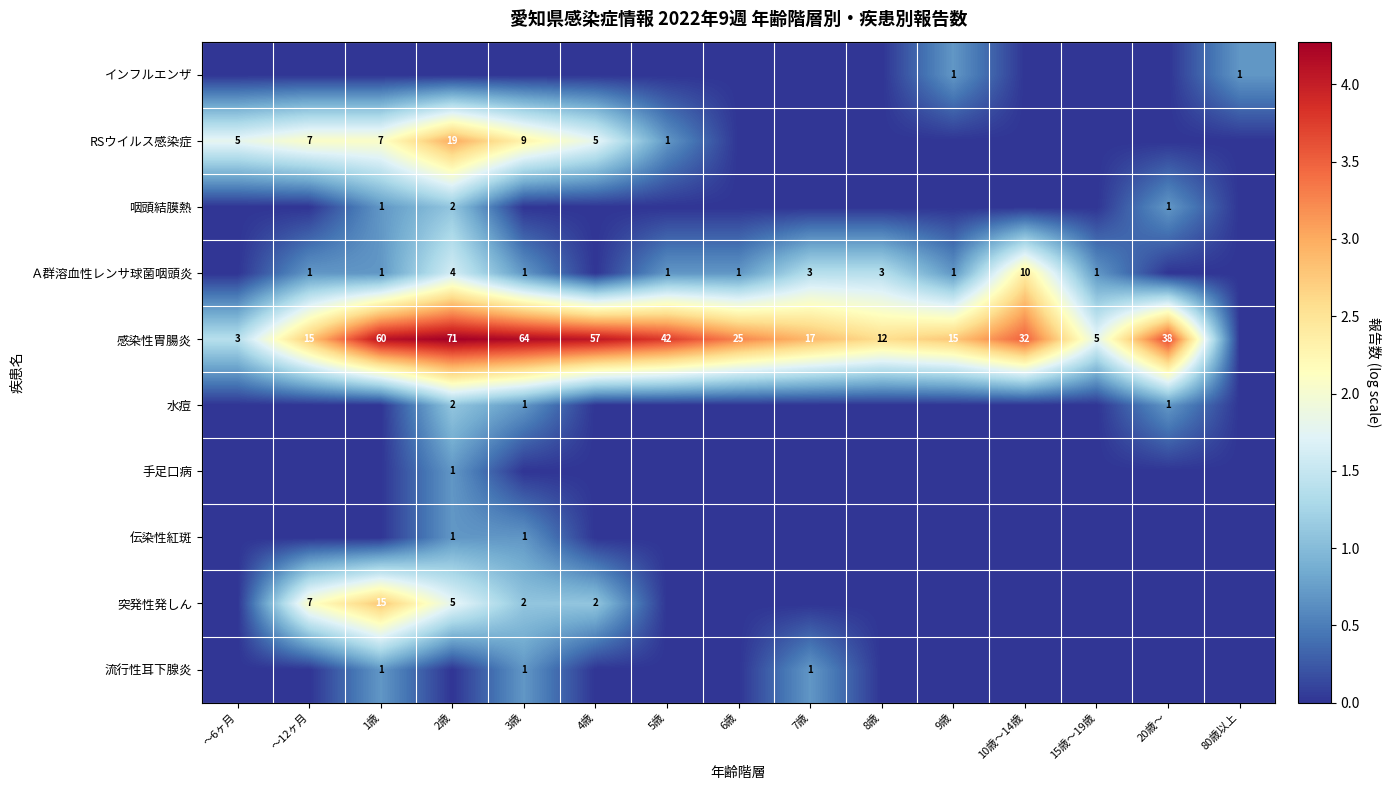

The value of RSウイルス感染症 at 2歳 is 19. True or false?

True